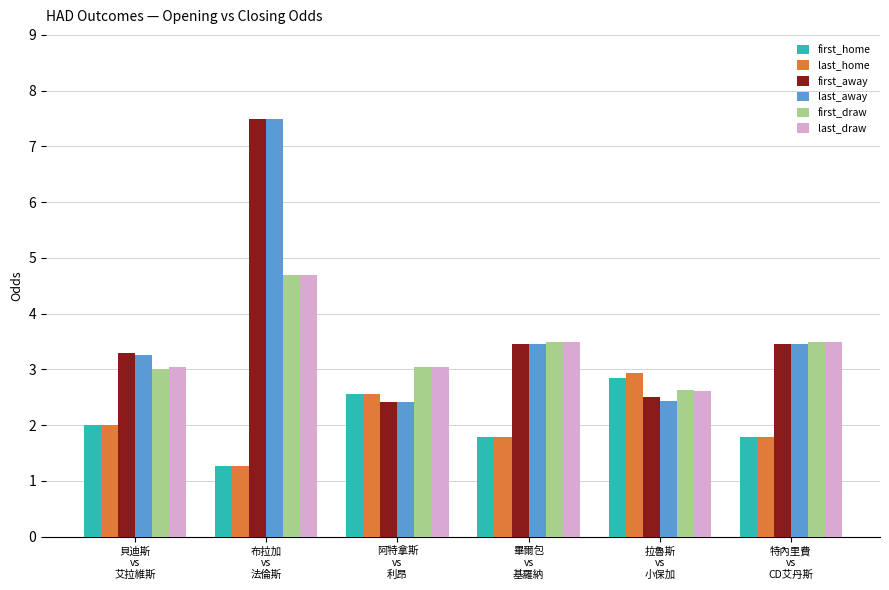

At which category is the sum across all series the highest?

布拉加
vs
法倫斯